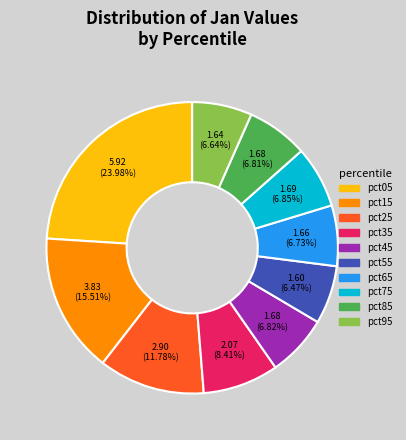

How many segments does this pie chart have?

10